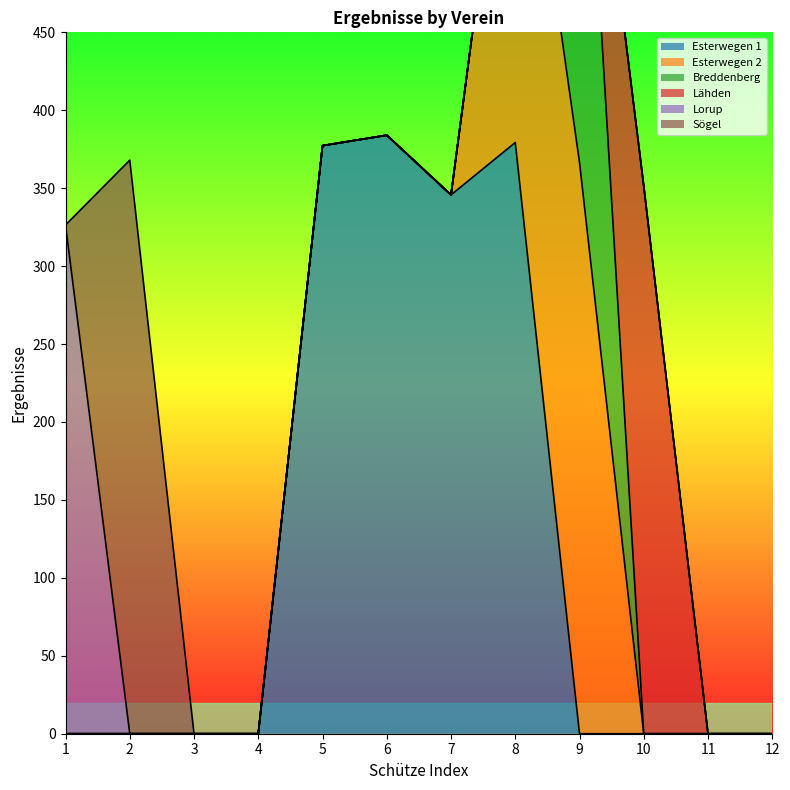

Which has a higher value, 10 or 6?

6